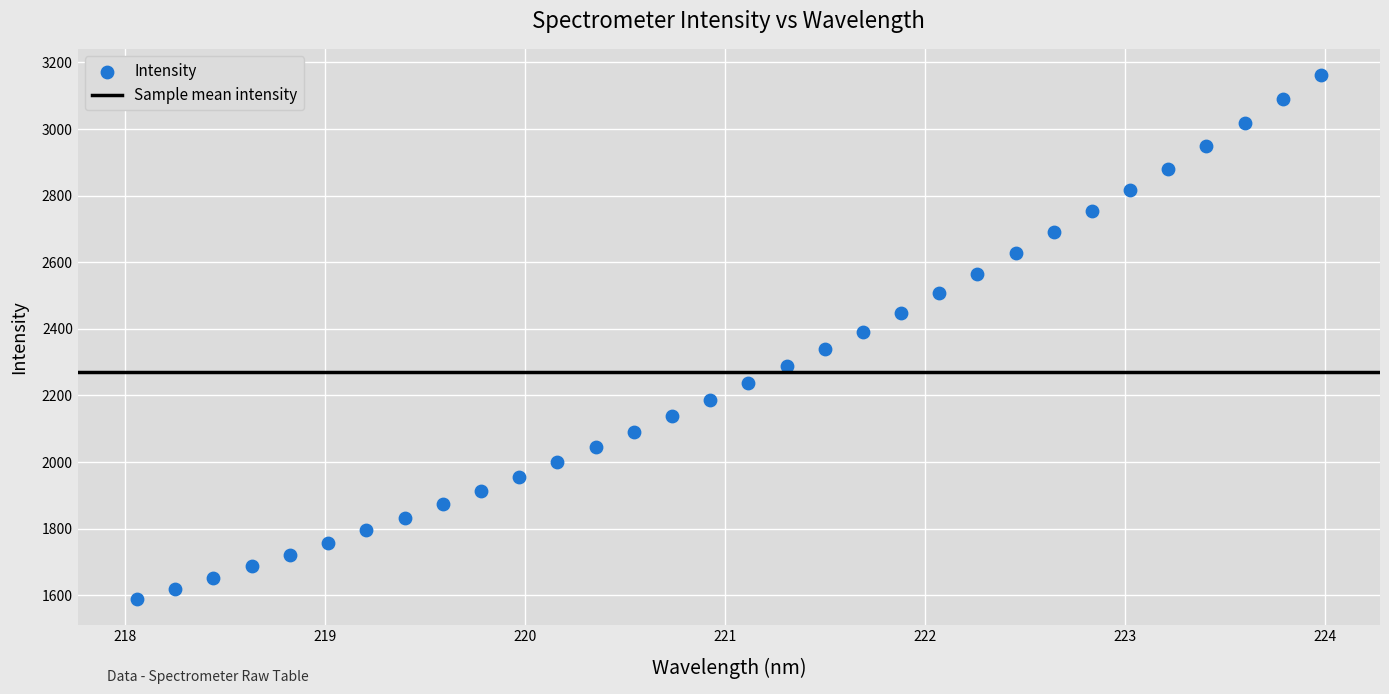

What is the range of Y values (max minus min)?

1573.2